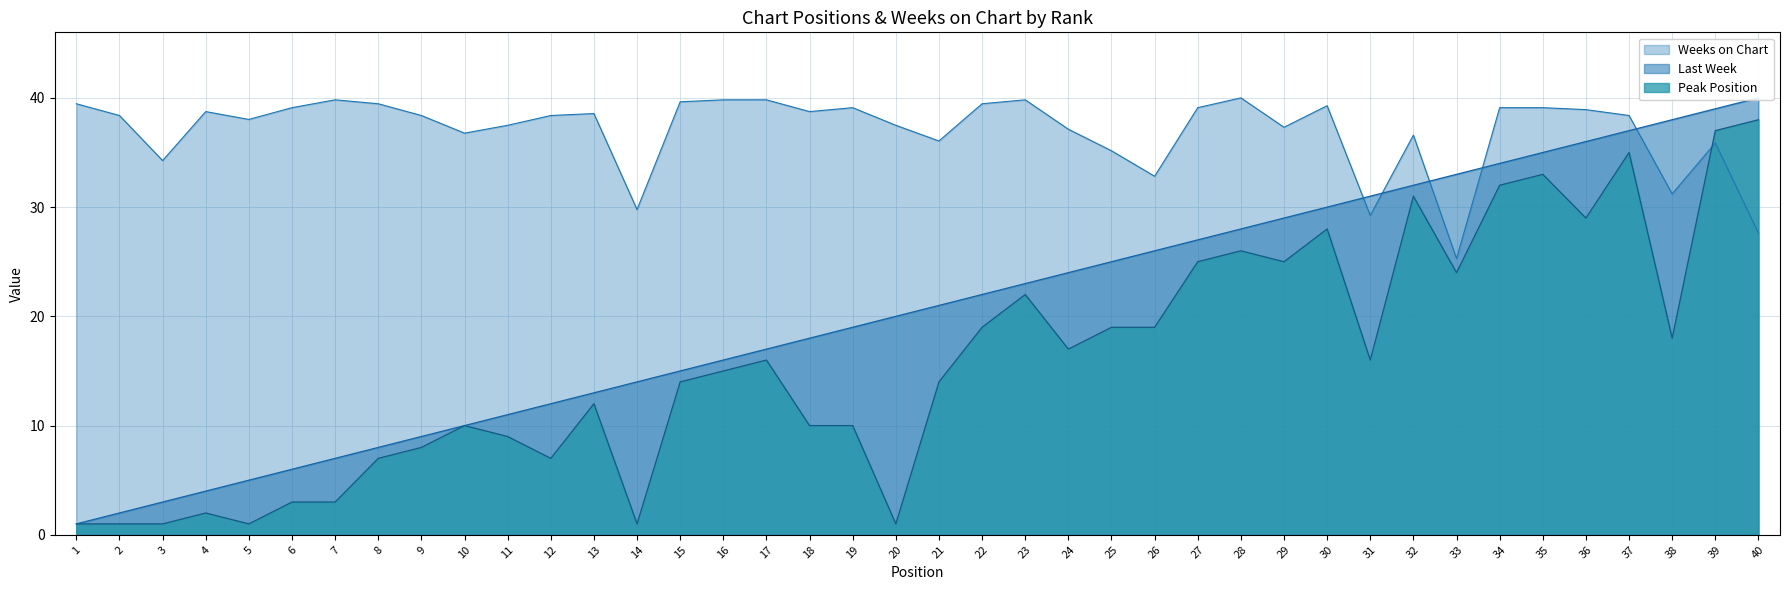

What is the average value of the Peak Position series?

16.0